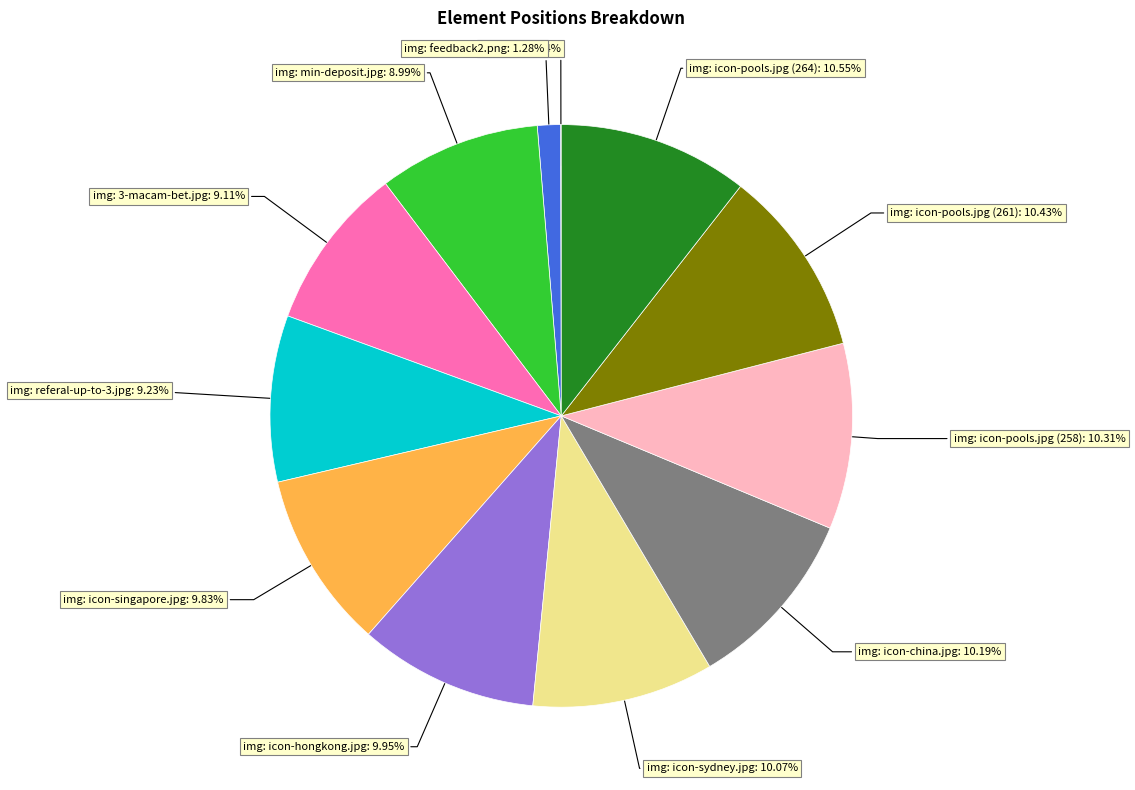

To the nearest percent, what is the average slice percentage?

8%